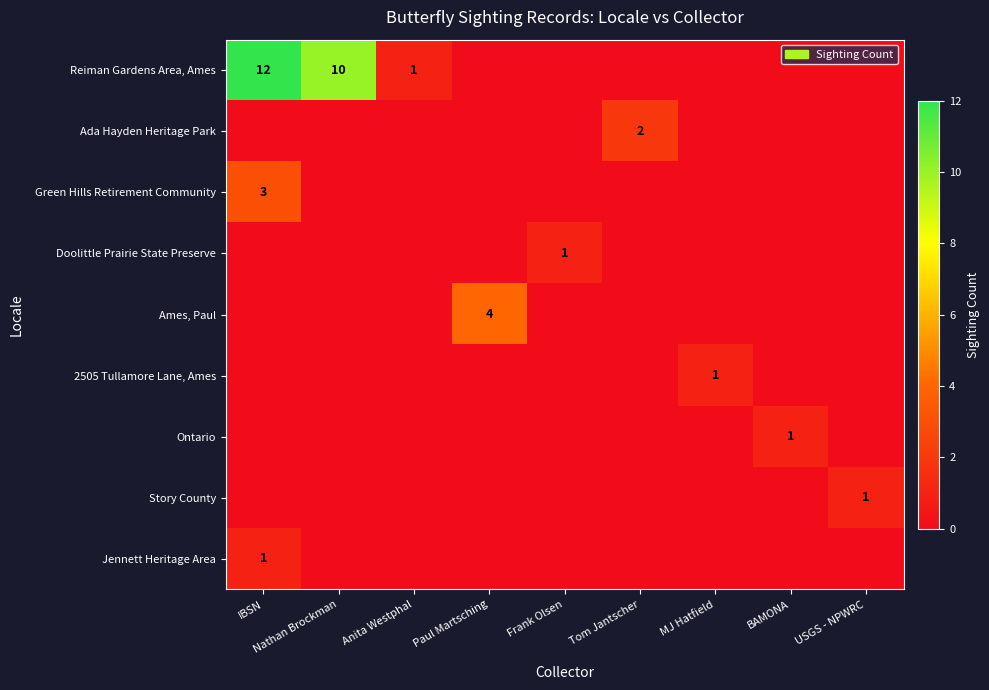

The Jennett Heritage Area series shows 0 at IBSN. True or false?

False